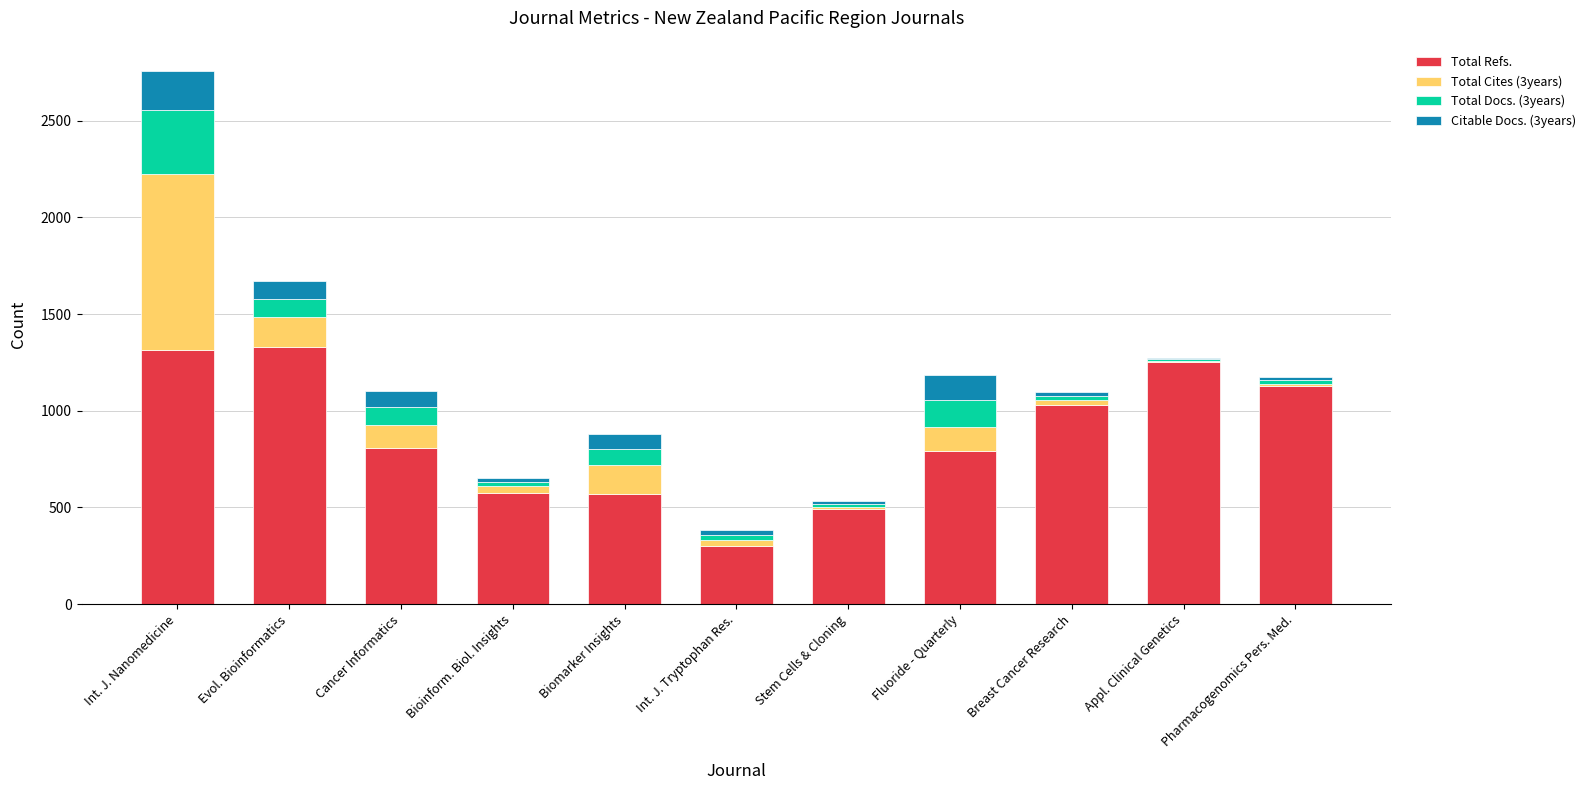

What is the highest value of the Total Refs. series?

1330